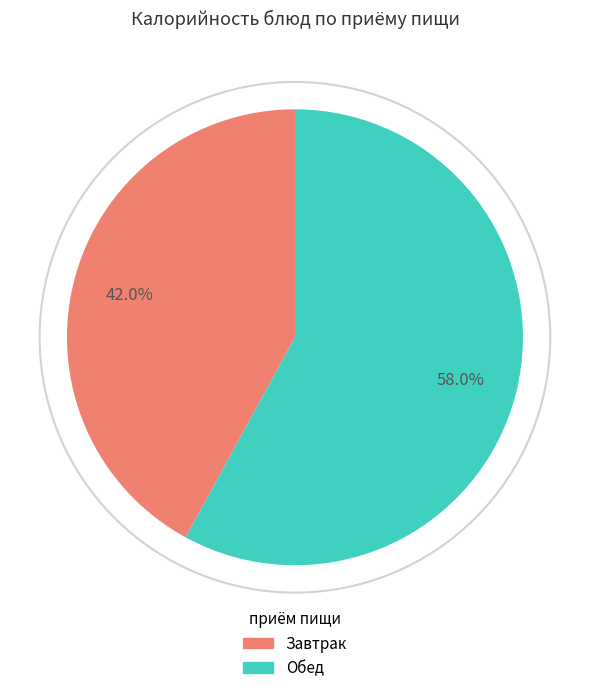

To the nearest percent, what is the average slice percentage?

50%